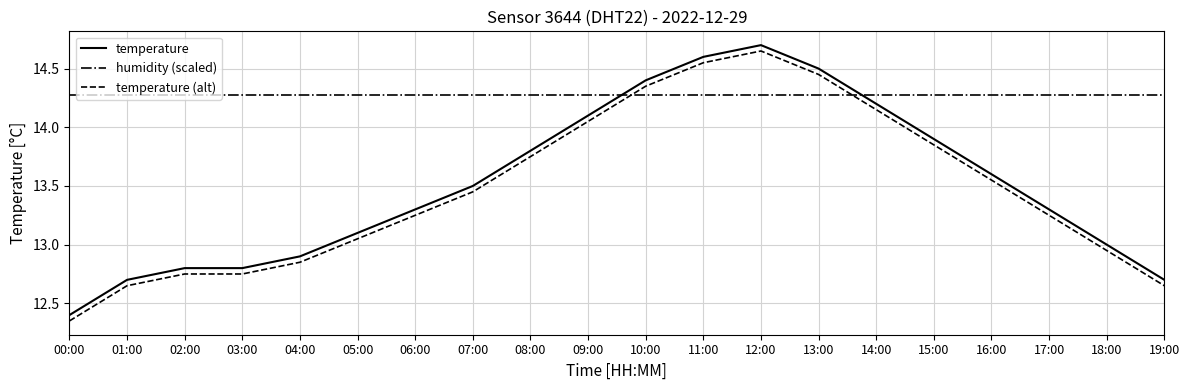

What is the sum of the temperature values at 00:00 and 13:00?

26.9